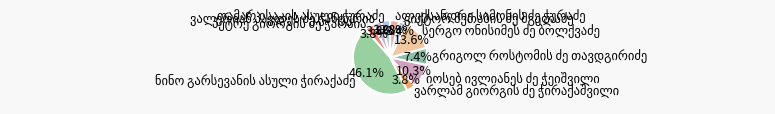

How many slices are in this pie chart?

10